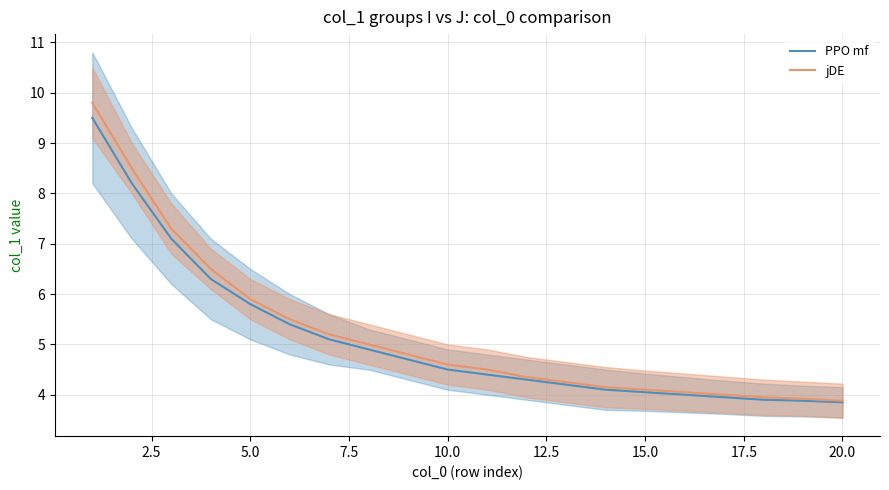

What is the difference between the maximum and minimum values in the jDE series?

5.9